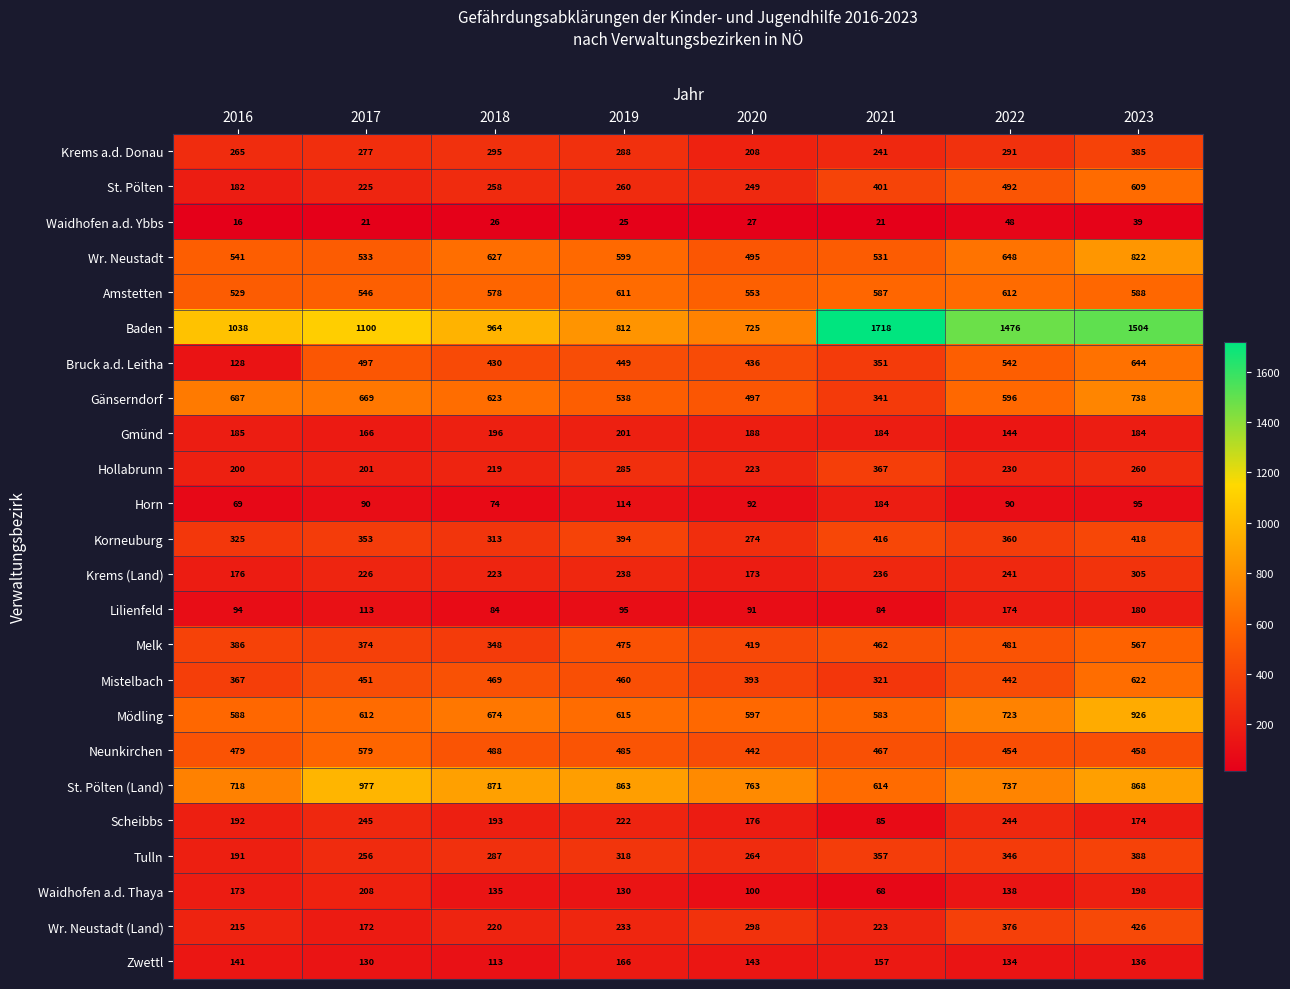

The value of Hollabrunn at 2020 is 223. True or false?

True